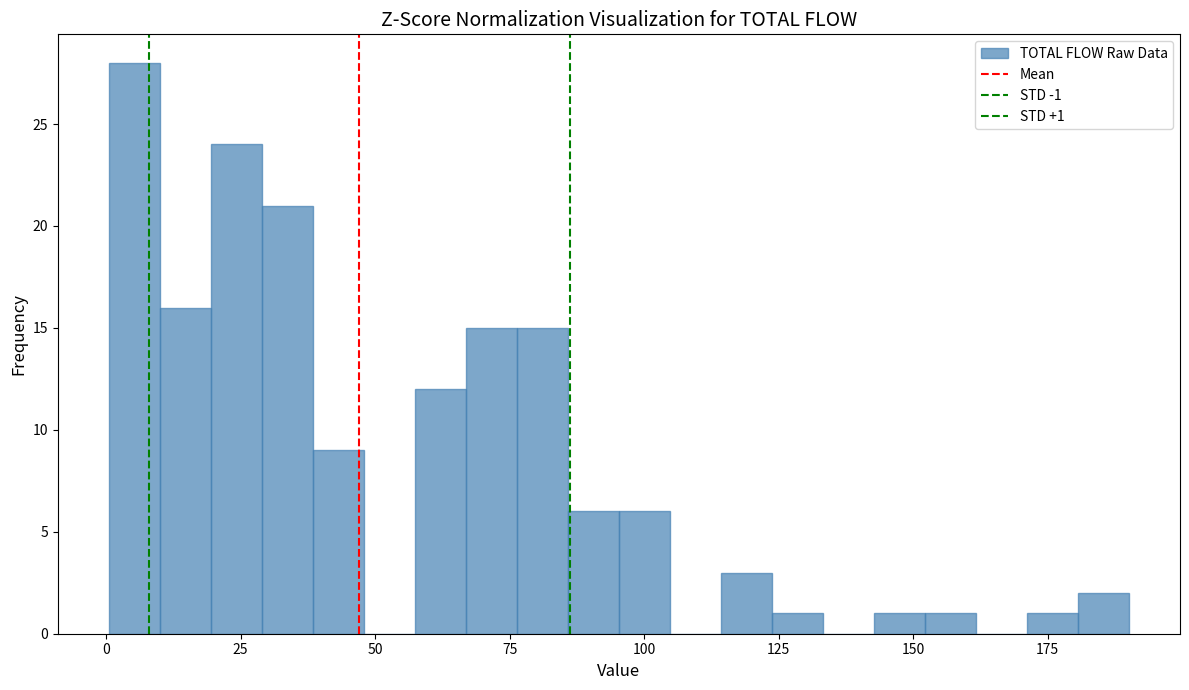

Read against the x-axis, roughly where is the centre of the tallest bar?

5